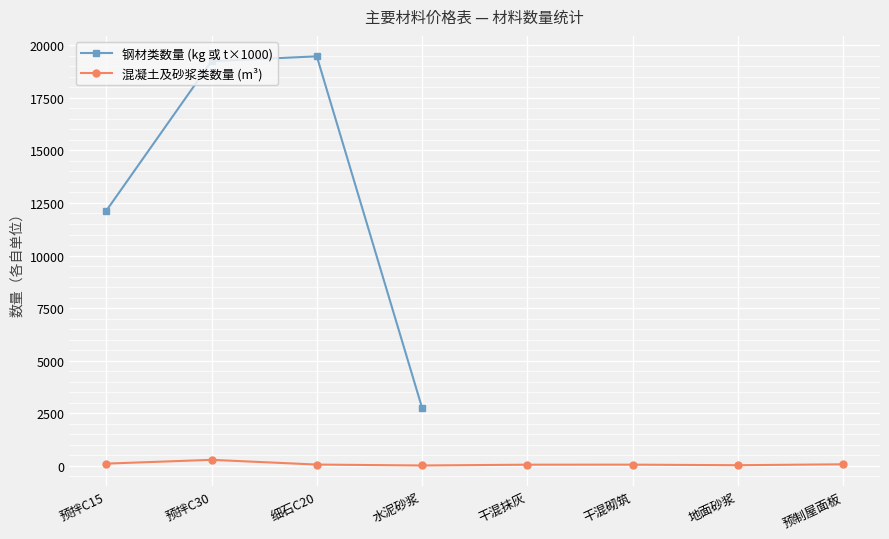

Rank the categories by value from highest to lowest.

细石C20, 预拌C30, 预拌C15, 水泥砂浆